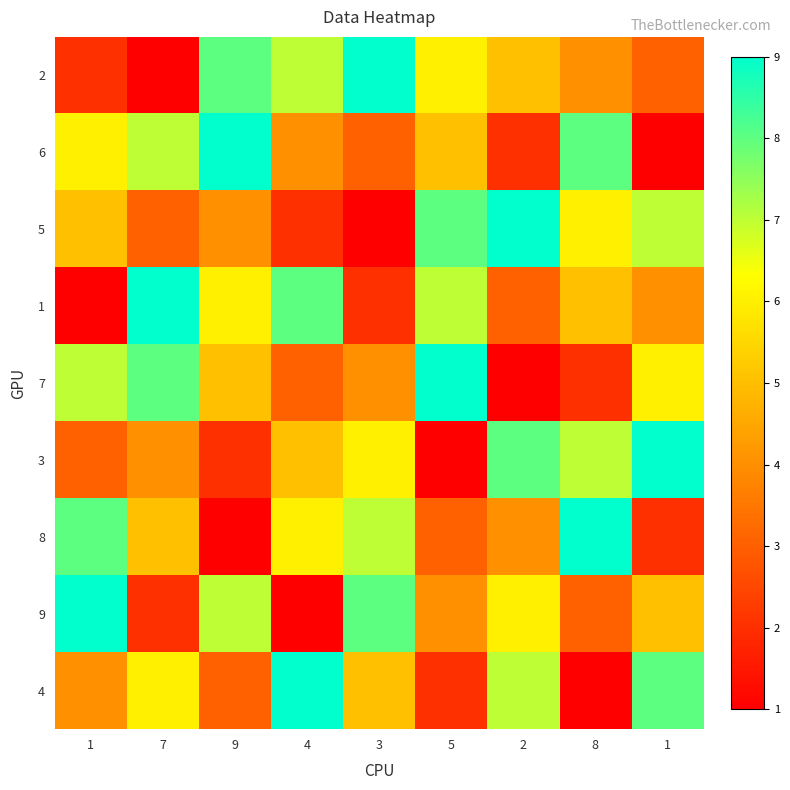

Rank the series by their maximum value, from highest to lowest.

2, 6, 5, 1, 7, 3, 8, 9, 4